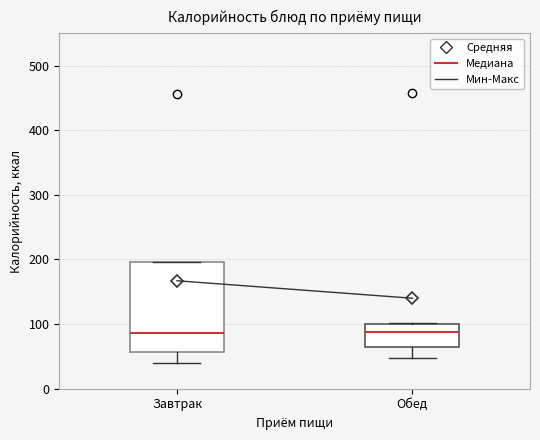

Where does the lower whisker of the box for Завтрак end on the y-axis? The values are not printed on the chart, so give them approximately, as read against the axis.

40